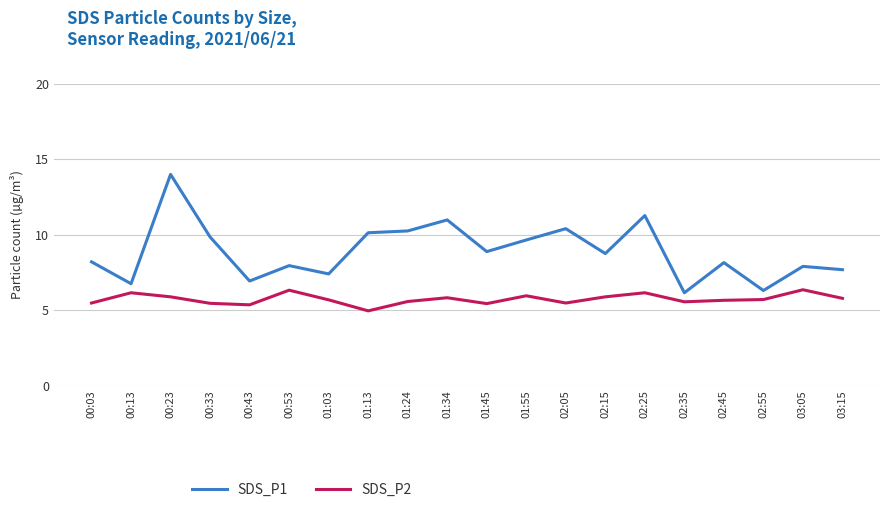

What is the sum of all SDS_P1 values?

177.6